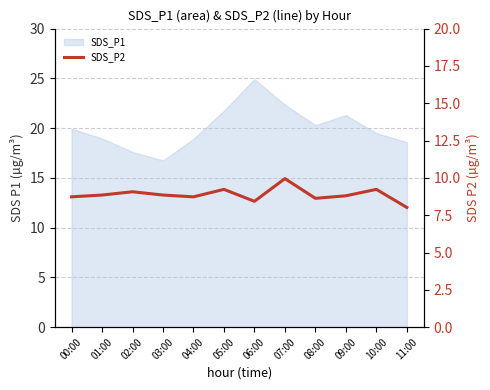

How many categories are shown in the chart?

12